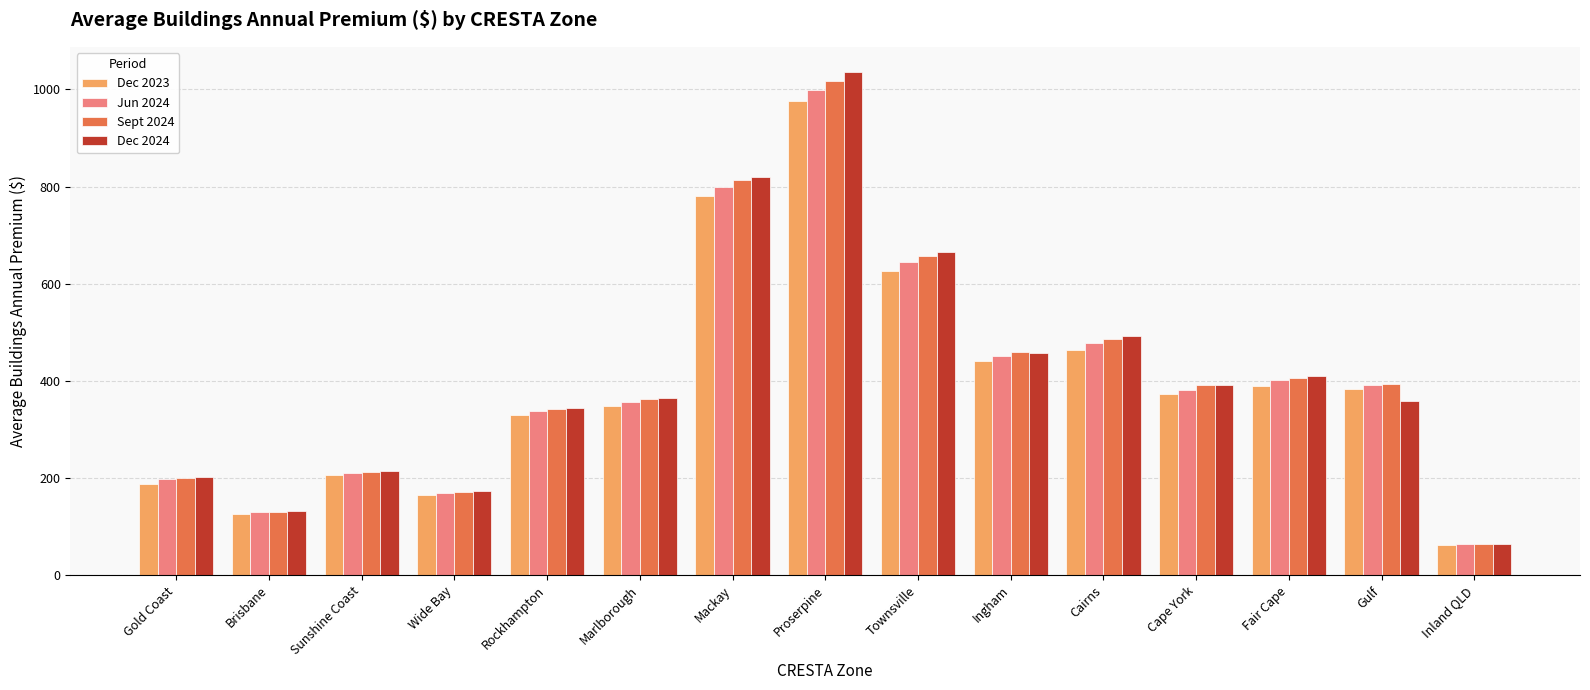

Rank the series by their maximum value, from lowest to highest.

Dec 2023, Jun 2024, Sept 2024, Dec 2024